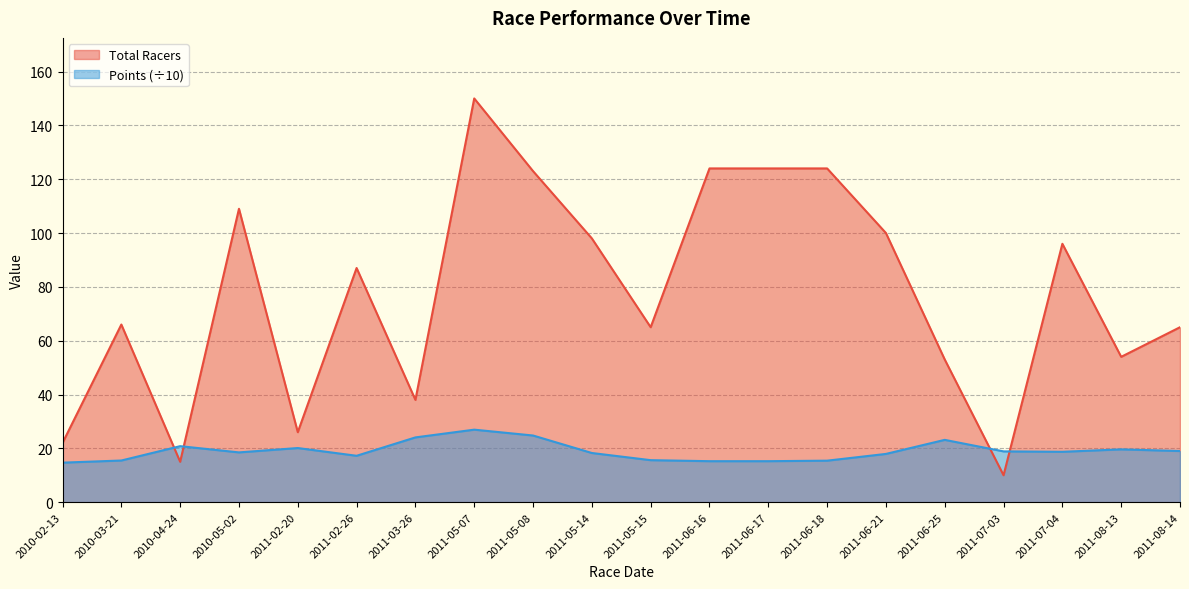

Reading left to right, extract all data points from this chart.

Total Racers: 22.0	66.0	15.0	109.0	26.0	87.0	38.0	150.0	123.0	98.0	65.0	124.0	124.0	124.0	100.0	53.0	10.0	96.0	54.0	65.0
Points: 14.7	15.5	20.8	18.5	20.1	17.2	24.1	26.9	24.8	18.3	15.6	15.2	15.2	15.4	17.9	23.1	18.9	18.7	19.6	19.0